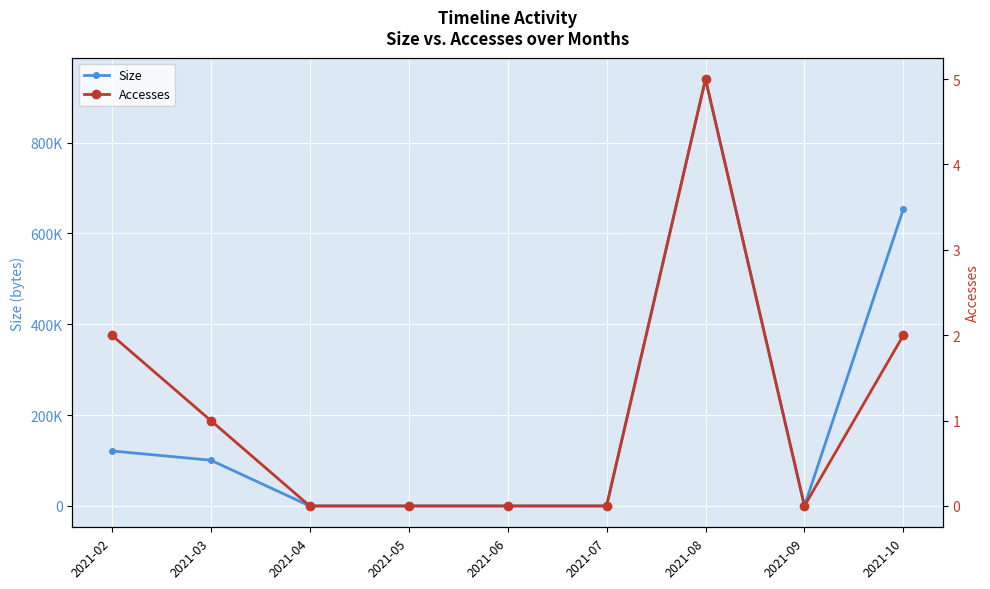

The value of Accesses at 2021-07 is 3. True or false?

False